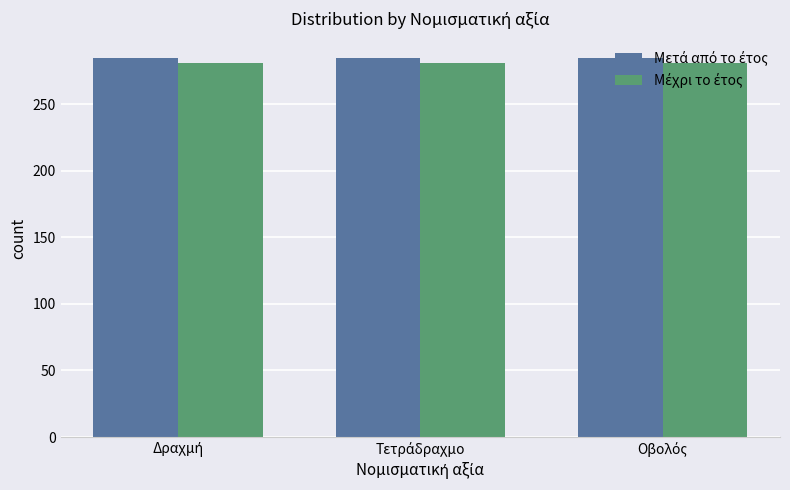

Does the chart contain any negative values?

No